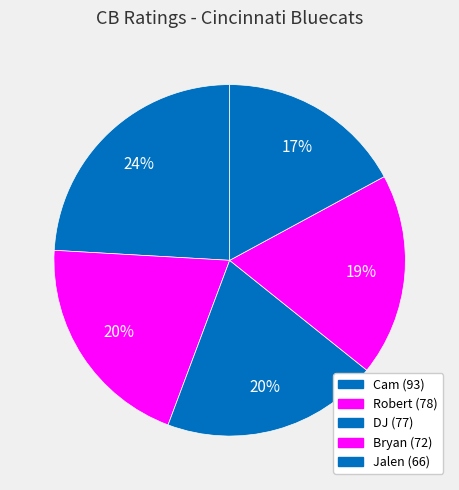

How many segments does this pie chart have?

5